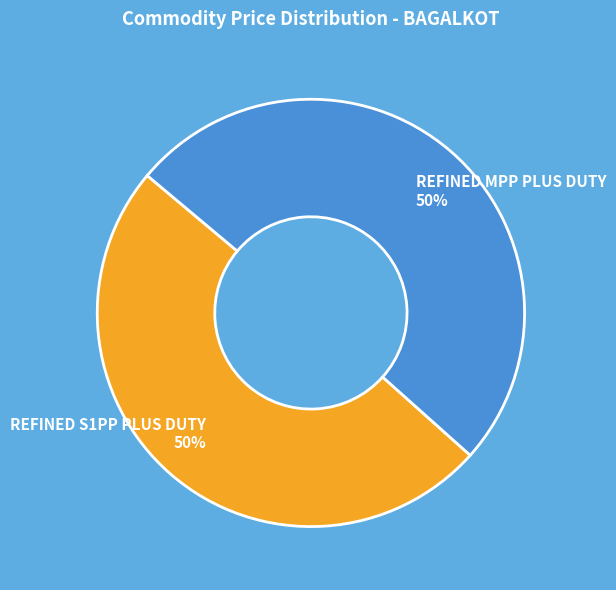

Approximately how many times larger is the value at REFINED MPP PLUS DUTY 50% compared to REFINED S1PP PLUS DUTY 50%?

1.0